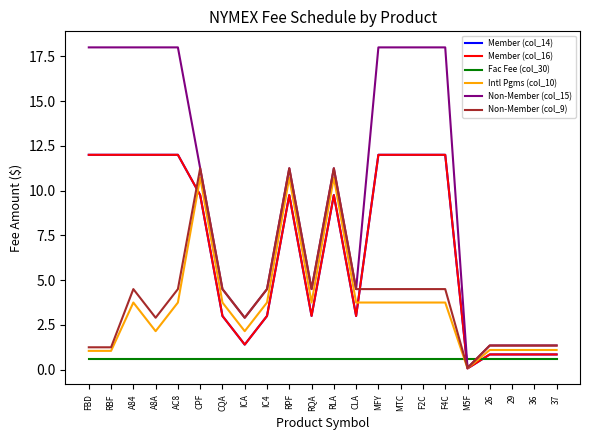

Does the chart display data point markers on the line(s)?

No